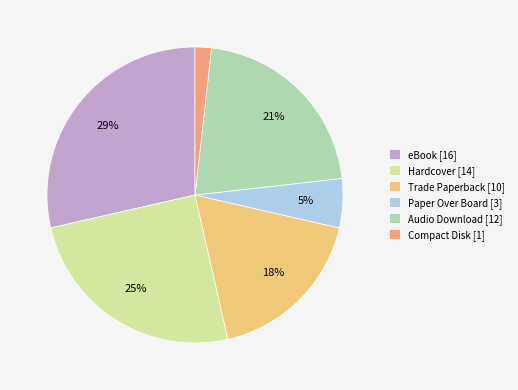

What is the smallest slice in the pie chart?

Compact Disk